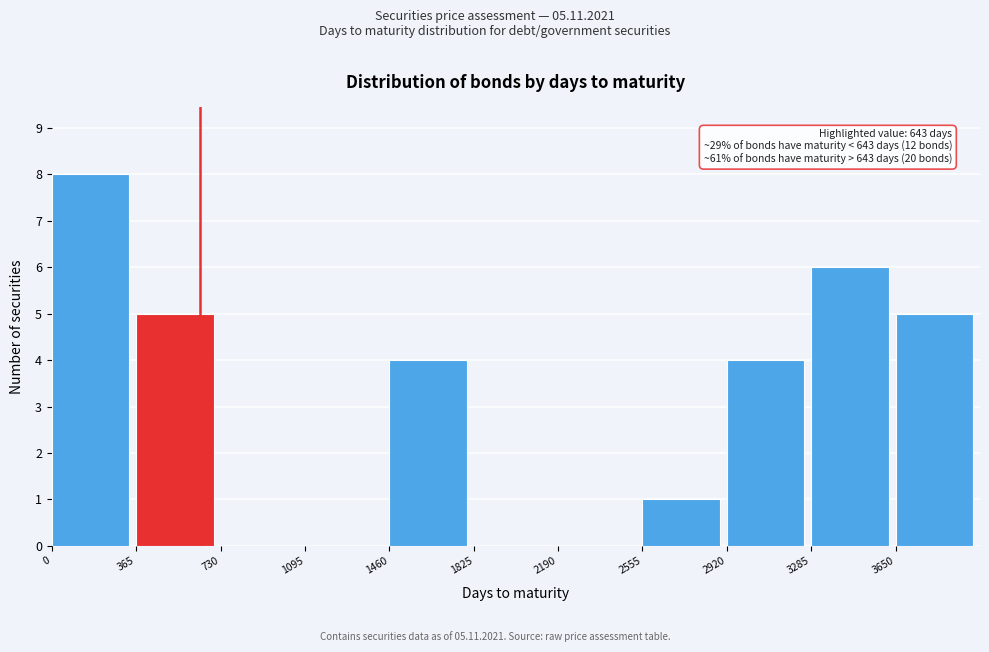

Which range on the x-axis has the tallest bar?

0 to 365